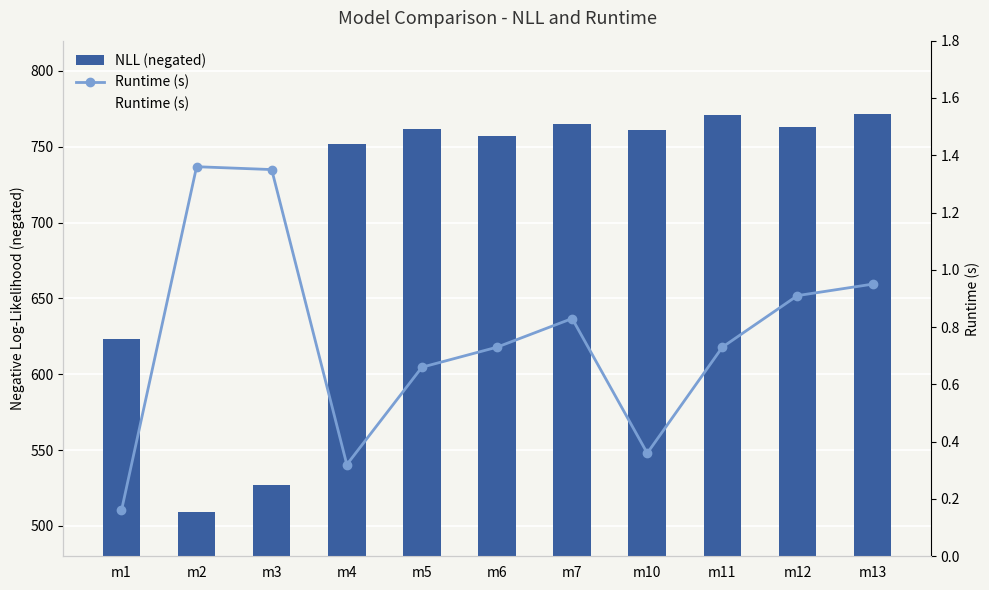

What is the sum of the NLL (negated) values at m11 and m2?

1280.5